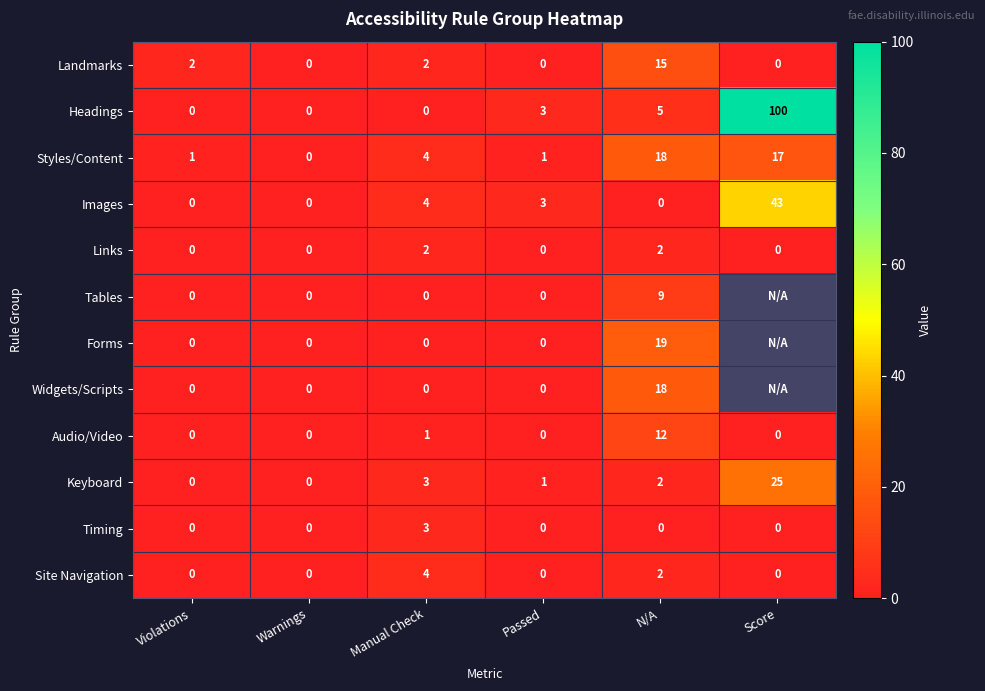

What is the difference between the maximum and minimum values in the Timing series?

3